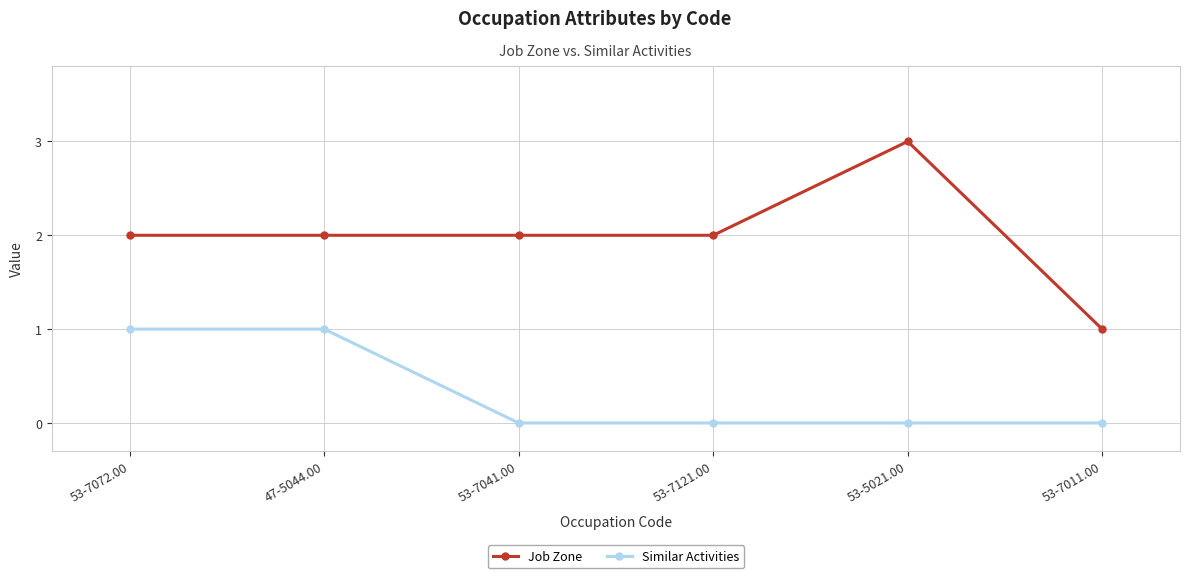

What is the label of the 3rd point from the left?

53-7041.00